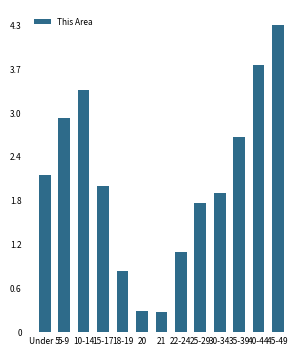

Are the bars horizontal?

No